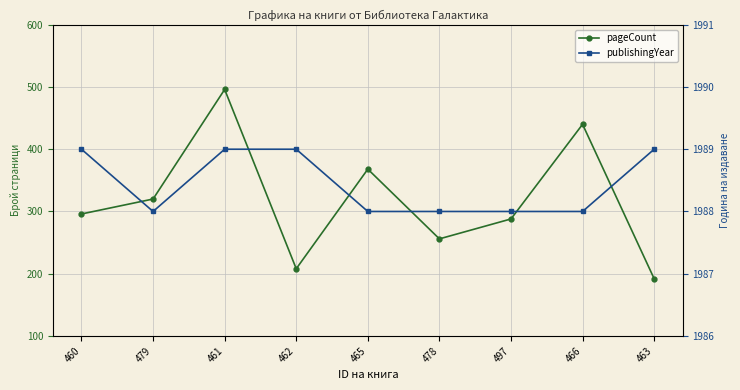

At which label does publishingYear reach its minimum?

479